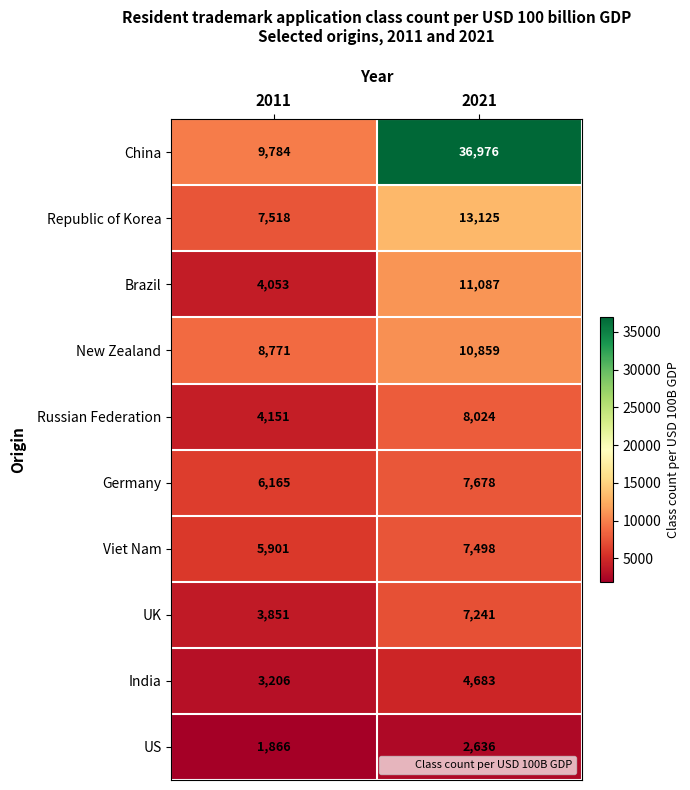

What is the smallest value displayed?

1866